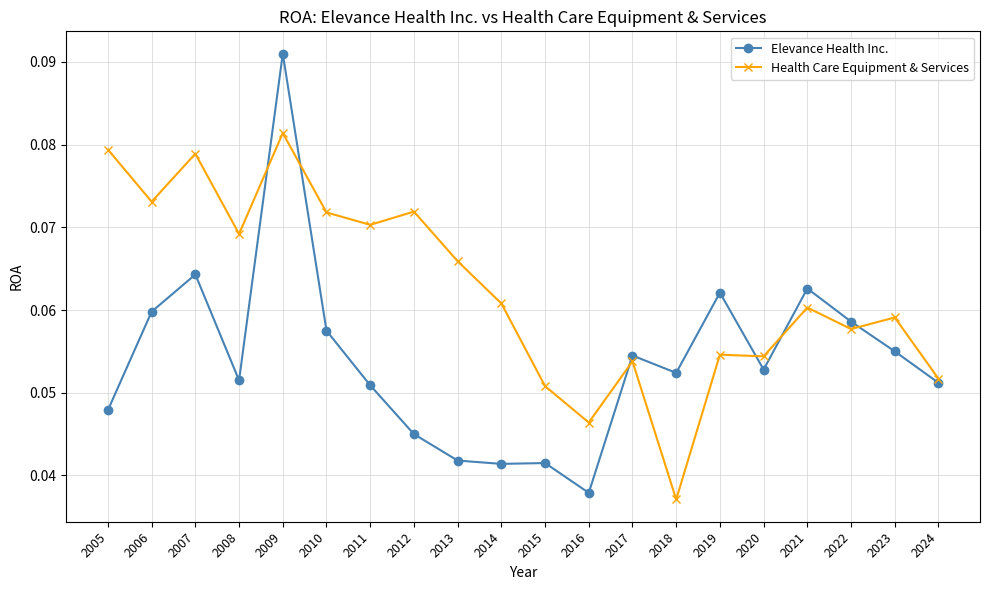

Which series has the largest range (max minus min)?

Elevance Health Inc.